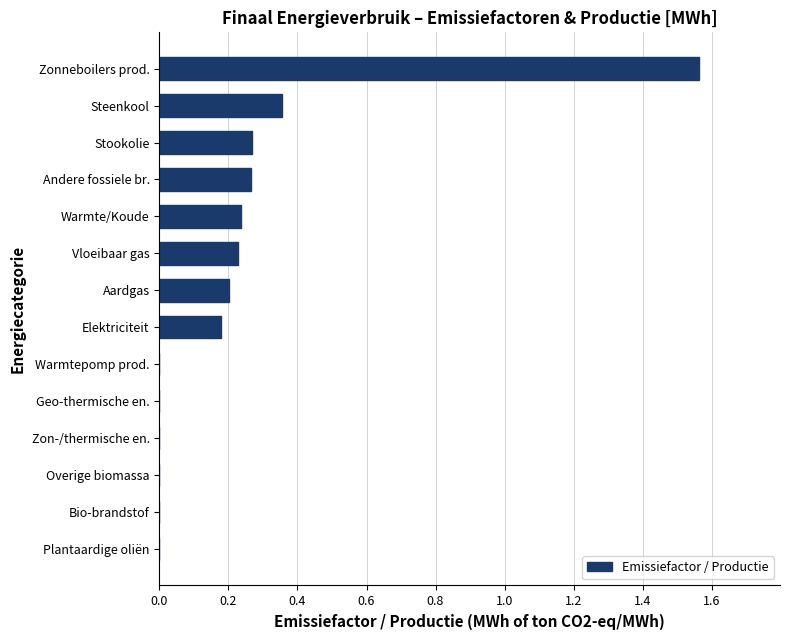

Is it true that the value at Aardgas is 0.2?

True